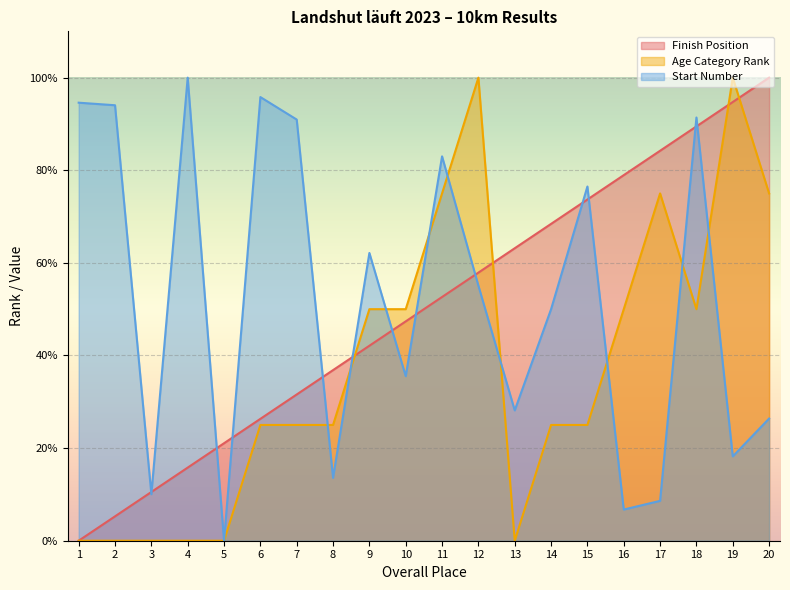

What is the difference between the maximum and minimum values in the Age Category Rank series?

100.0